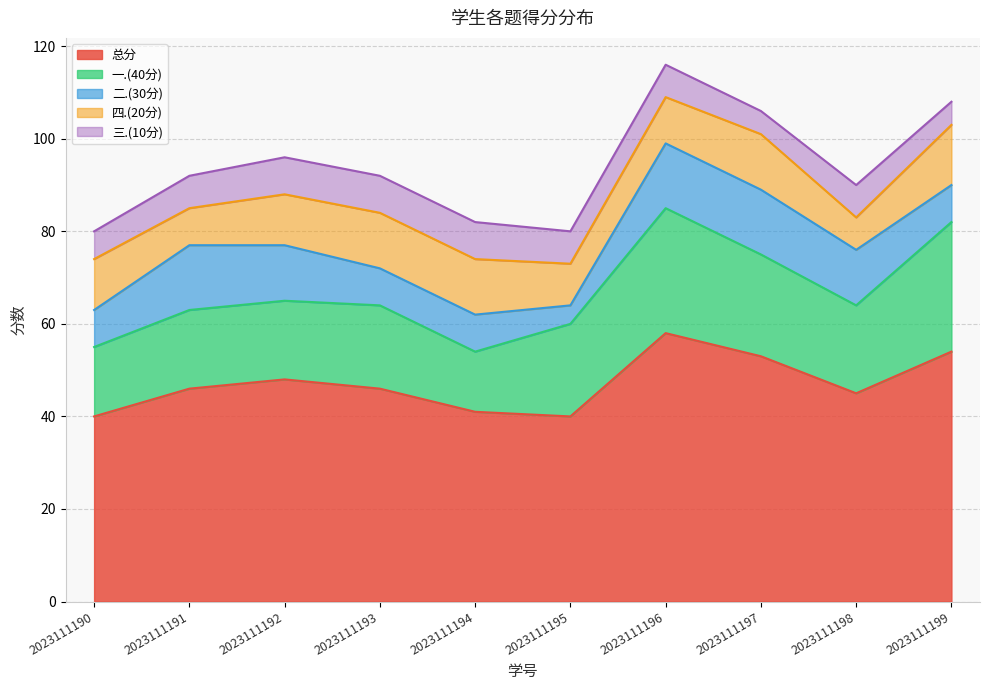

True or false: 二.(30分) and 一.(40分) cross at least once.

False